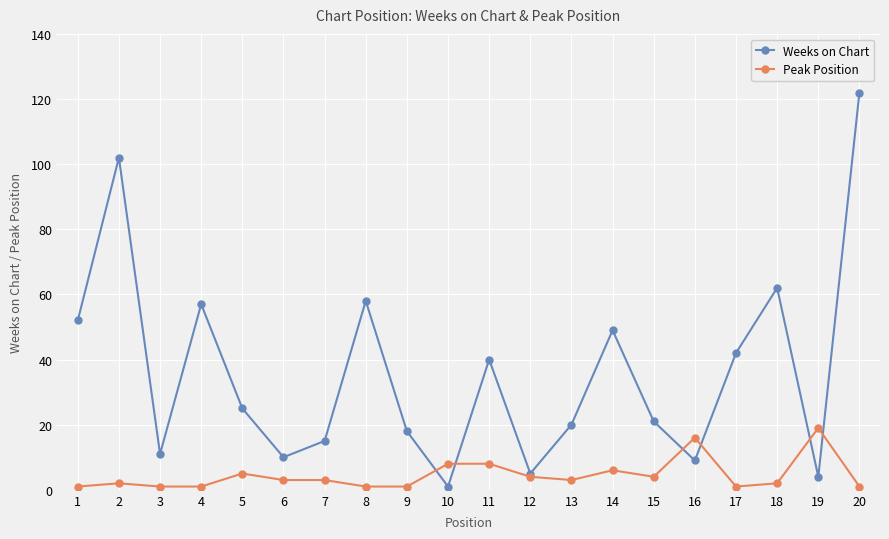

What are all the series names shown in the legend?

Weeks on Chart, Peak Position